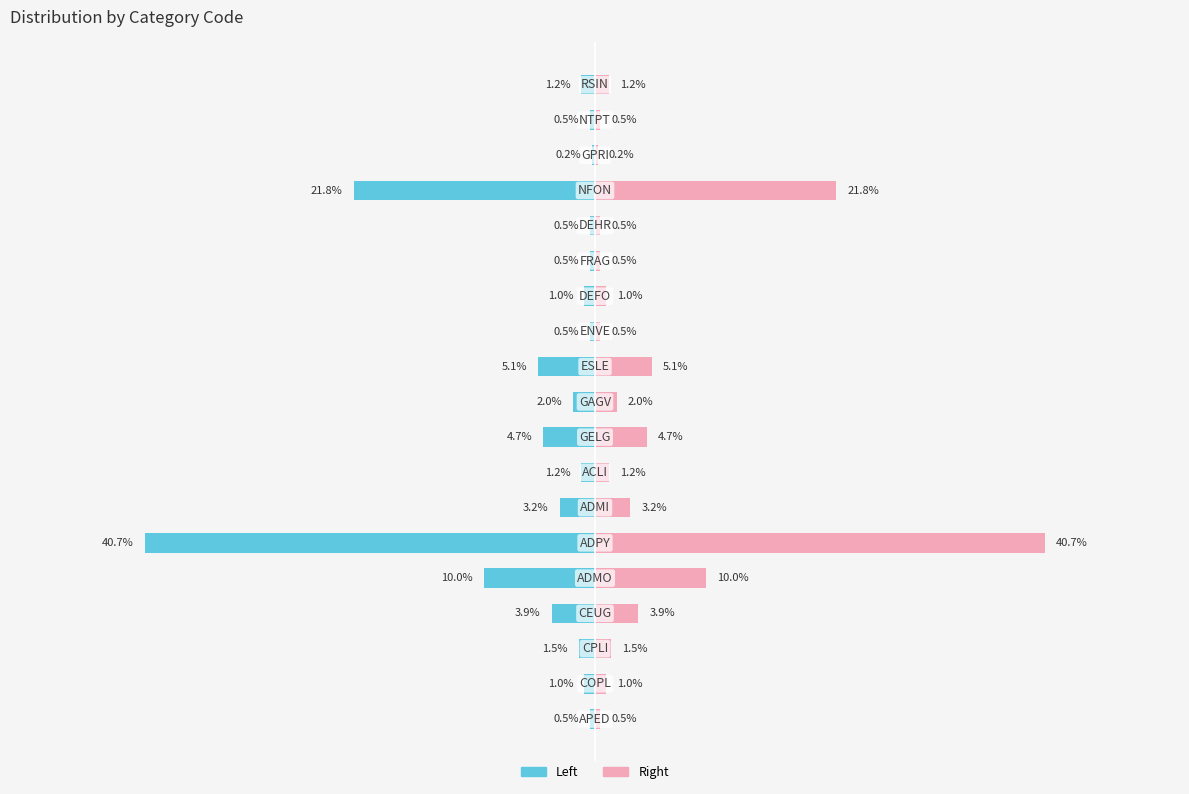

How many series are shown in this chart?

2